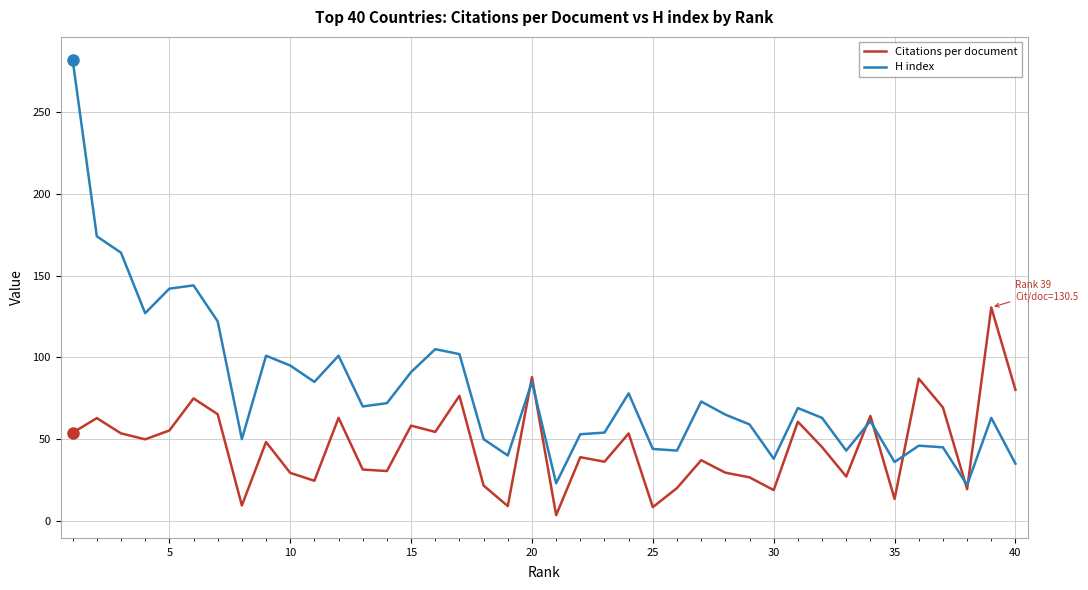

Which series has the largest range (max minus min)?

H index